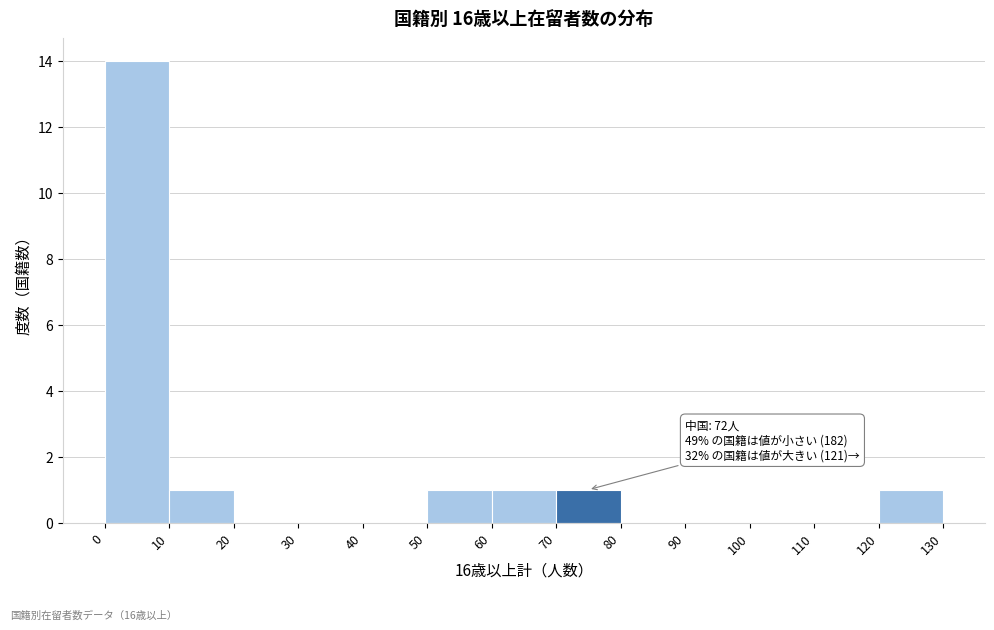

Which range on the x-axis has the tallest bar?

0 to 10